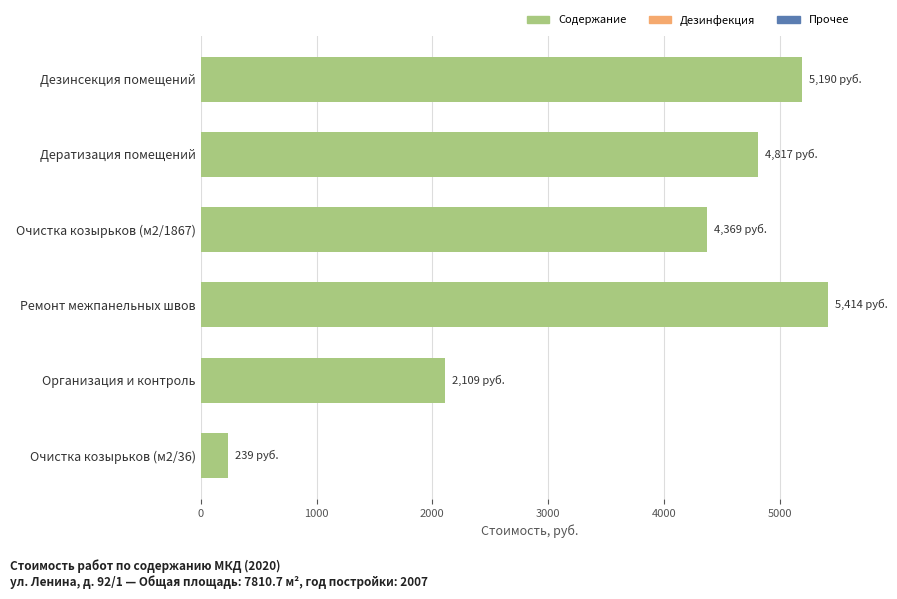

What is the maximum value shown in the chart?

5414.5